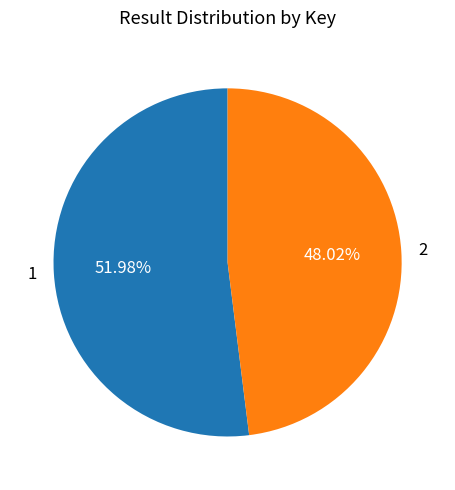

To the nearest percent, what is the difference between the 1 and 2 slice percentages?

4%